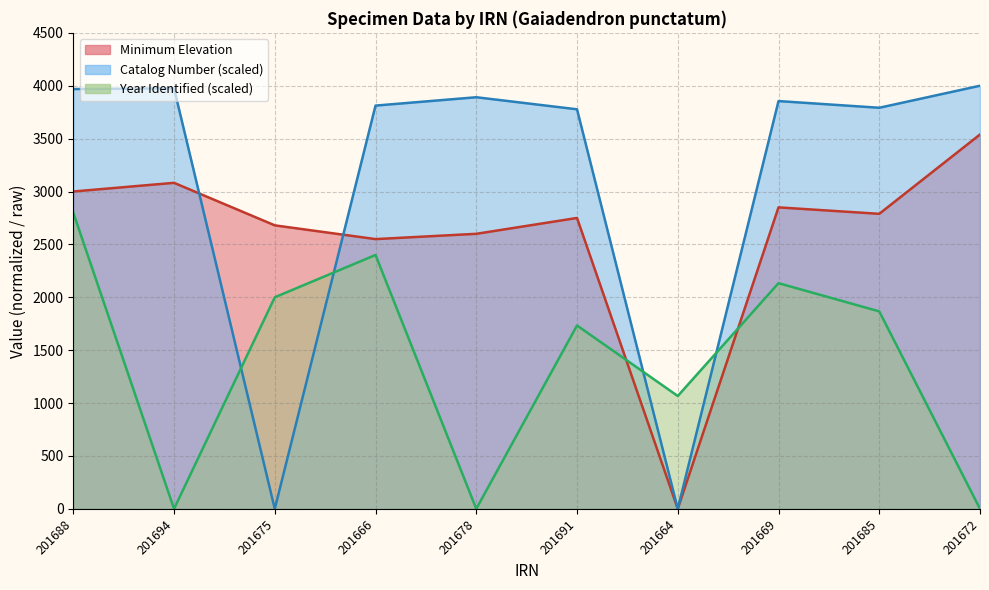

Between which two adjacent categories do Minimum Elevation and Catalog Number (scaled) first intersect?

201694 and 201675